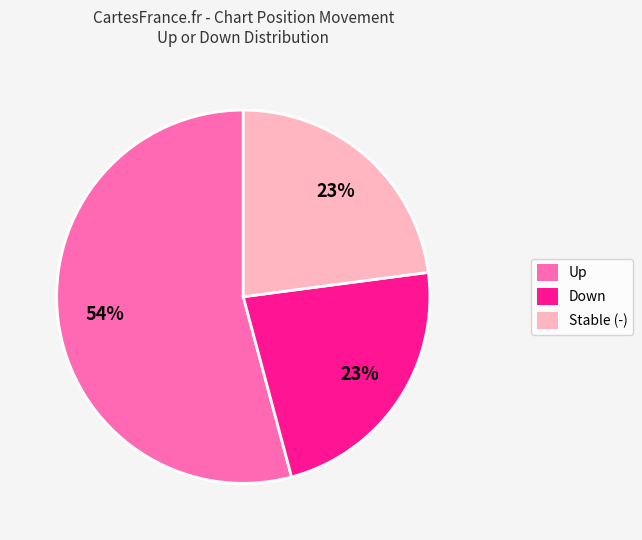

To the nearest percent, what portion does Down represent?

23%